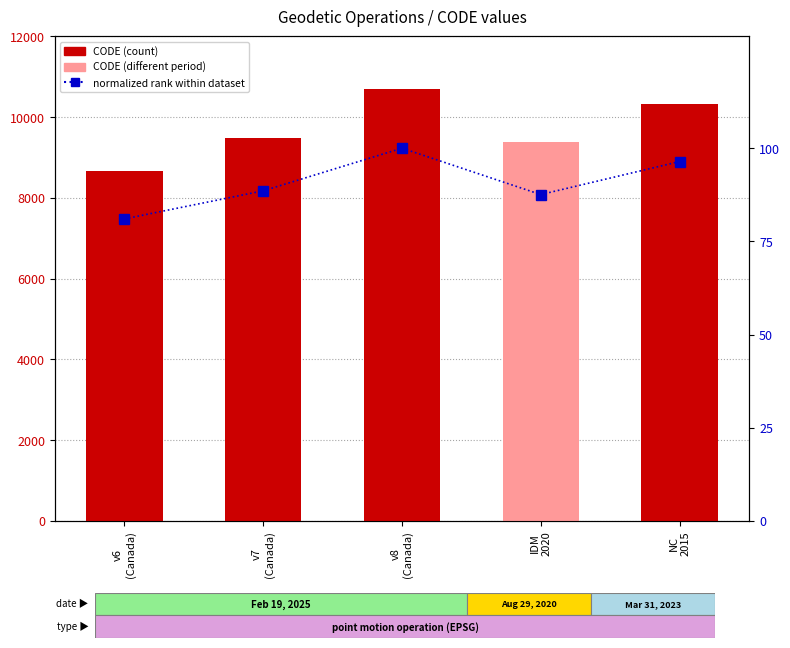

Reading left to right, what are all the values shown in this chart?

CODE: v6
(Canada)=8676.0	v7
(Canada)=9483.0	v8
(Canada)=10707.0	IDM
2020=9375.0	NC
2015=10323.0
normalized rank: v6
(Canada)=81.0	v7
(Canada)=88.6	v8
(Canada)=100.0	IDM
2020=87.6	NC
2015=96.4